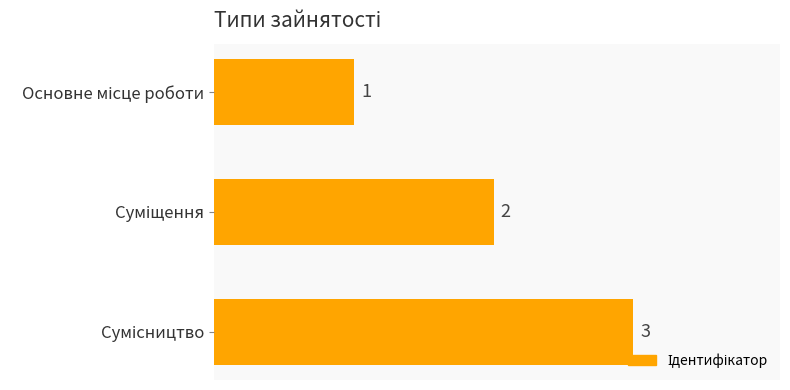

What is the sum of all values?

6